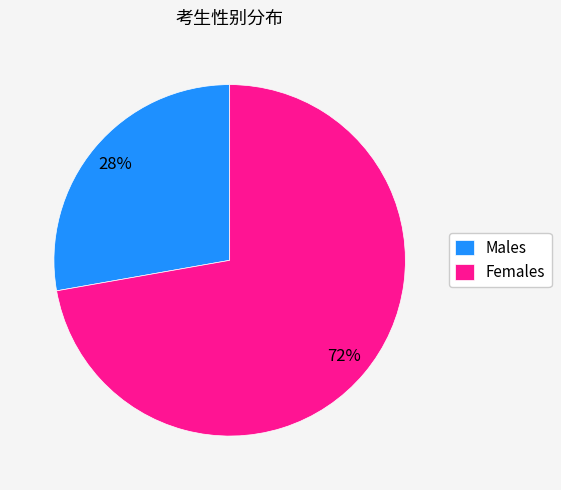

How many segments does this pie chart have?

2